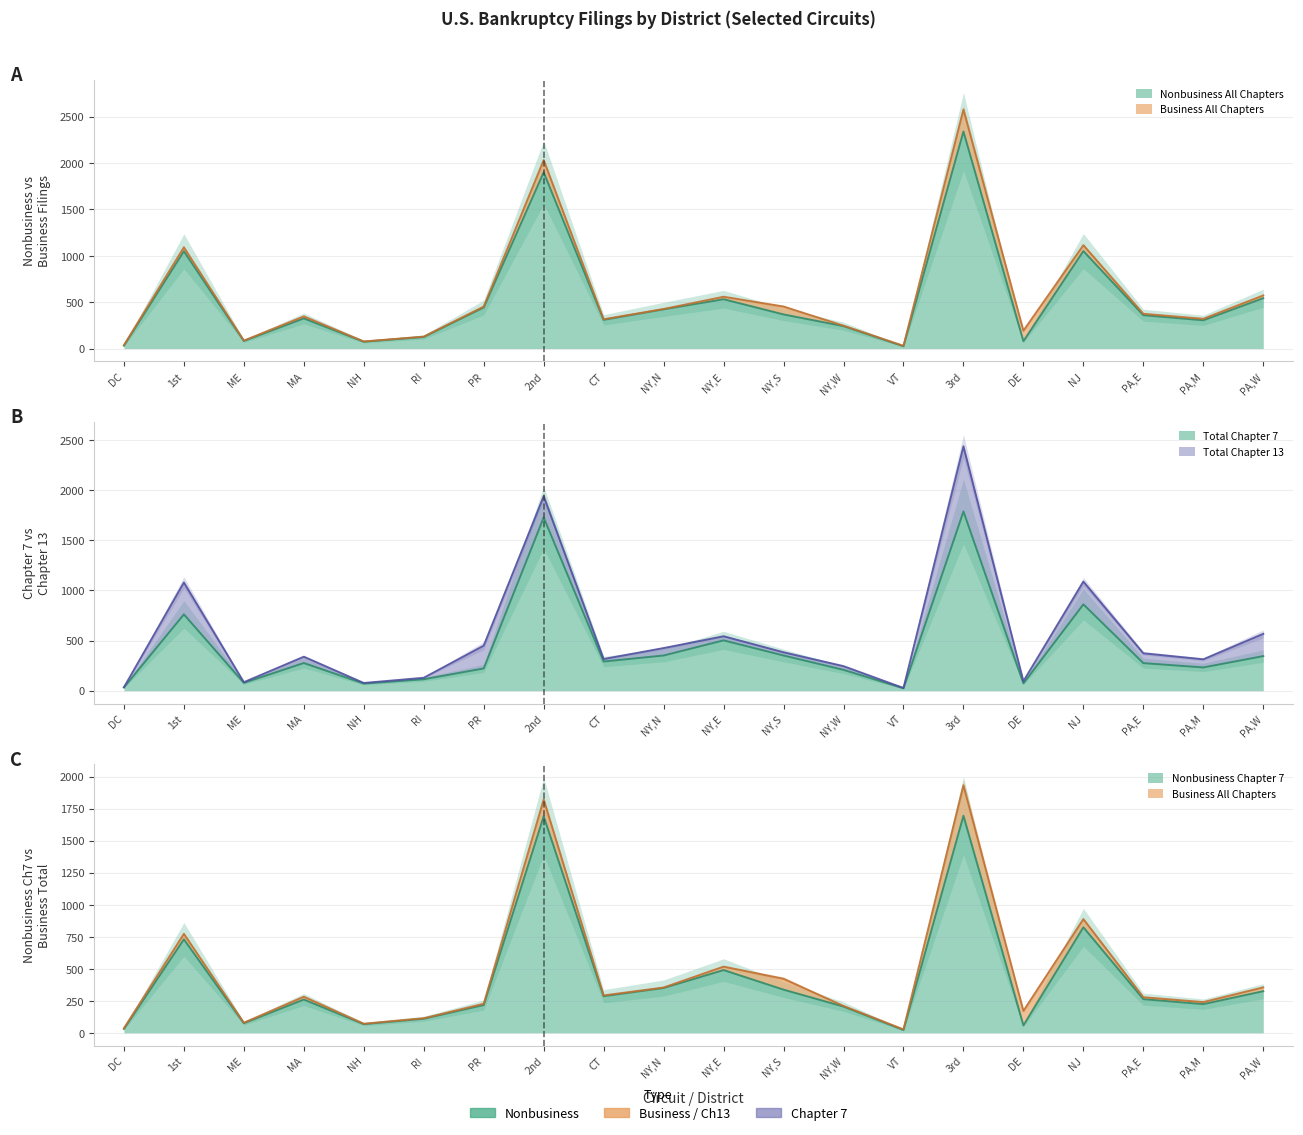

What is the maximum value for Nonbusiness All Chapters?

2340